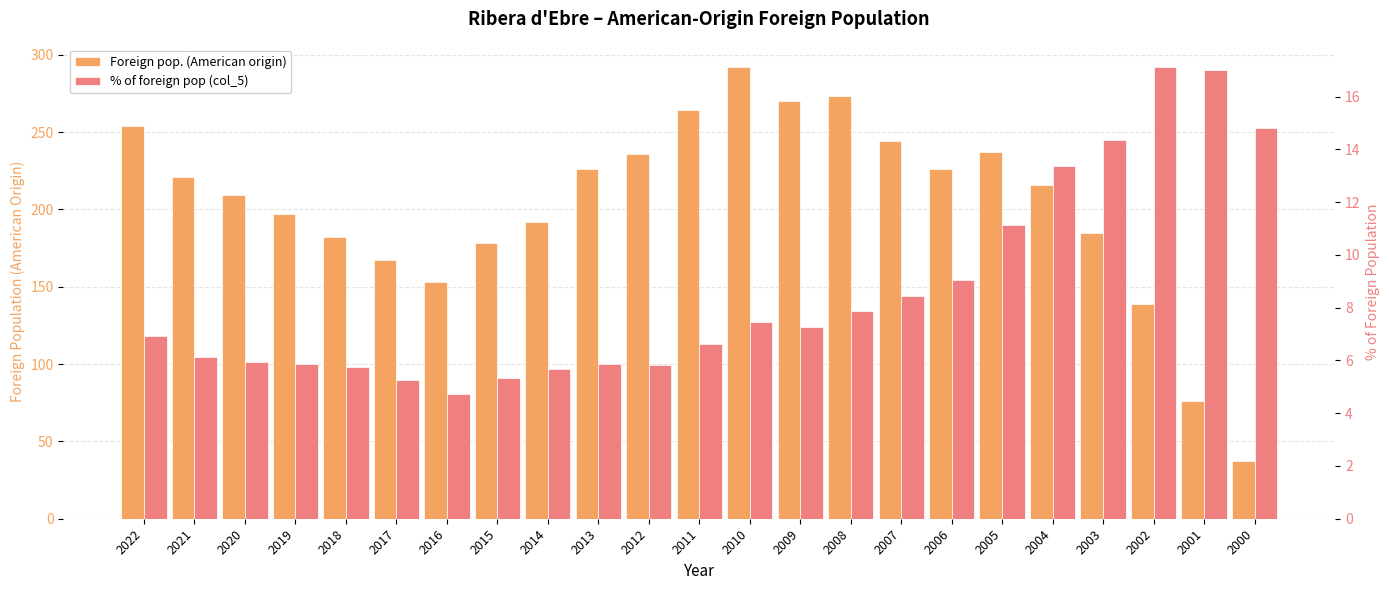

What are all the series names shown in the legend?

Foreign pop. (American origin), % of foreign pop (col_5)